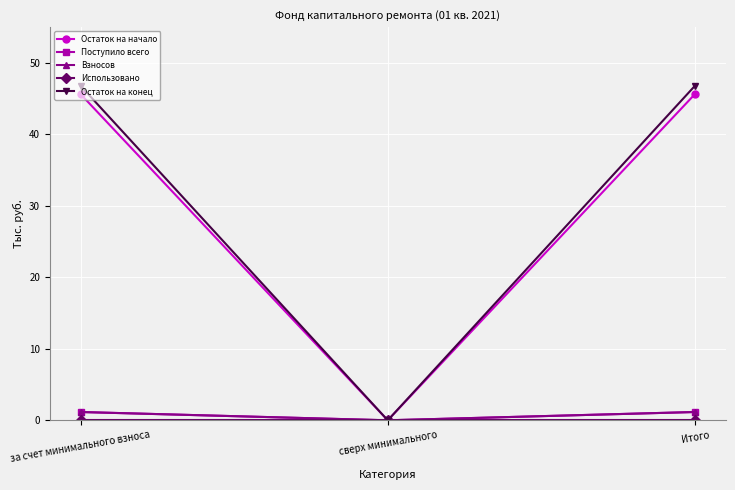

Which series has the largest total across all categories?

Остаток на конец